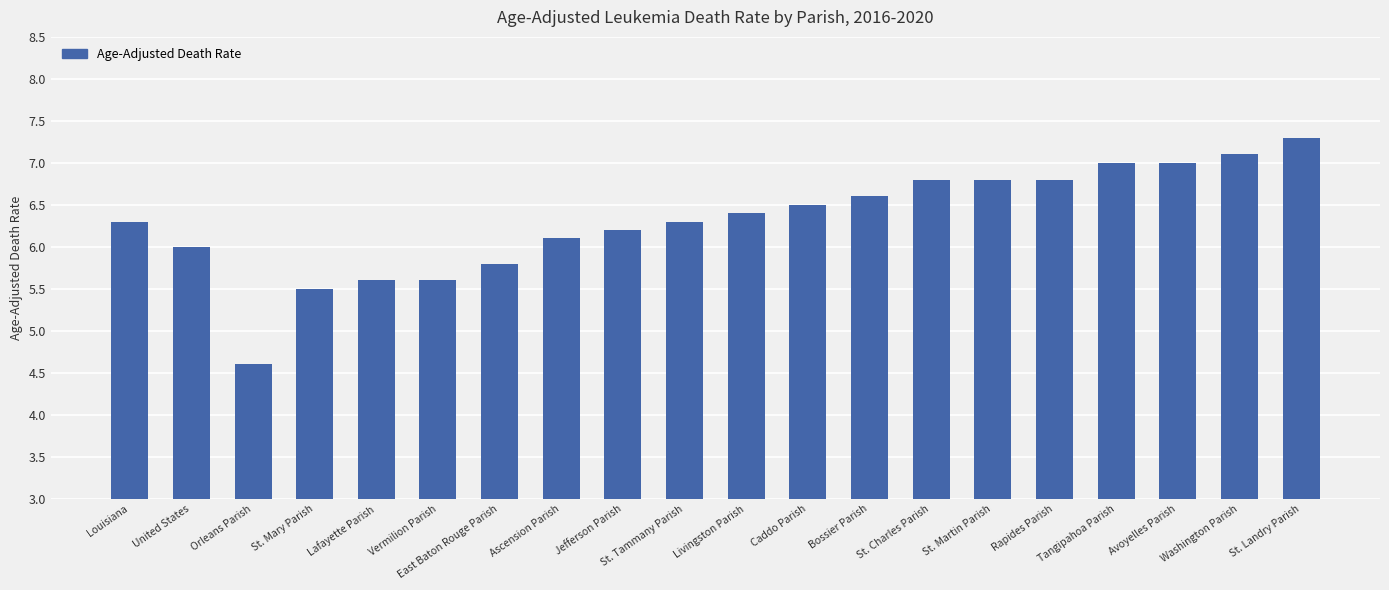

The value at United States is 2.3. True or false?

False